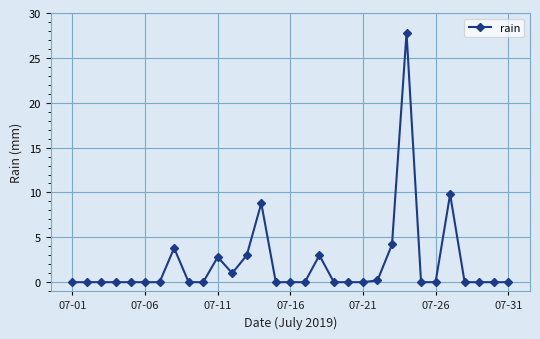

How many data points does each series have?

31